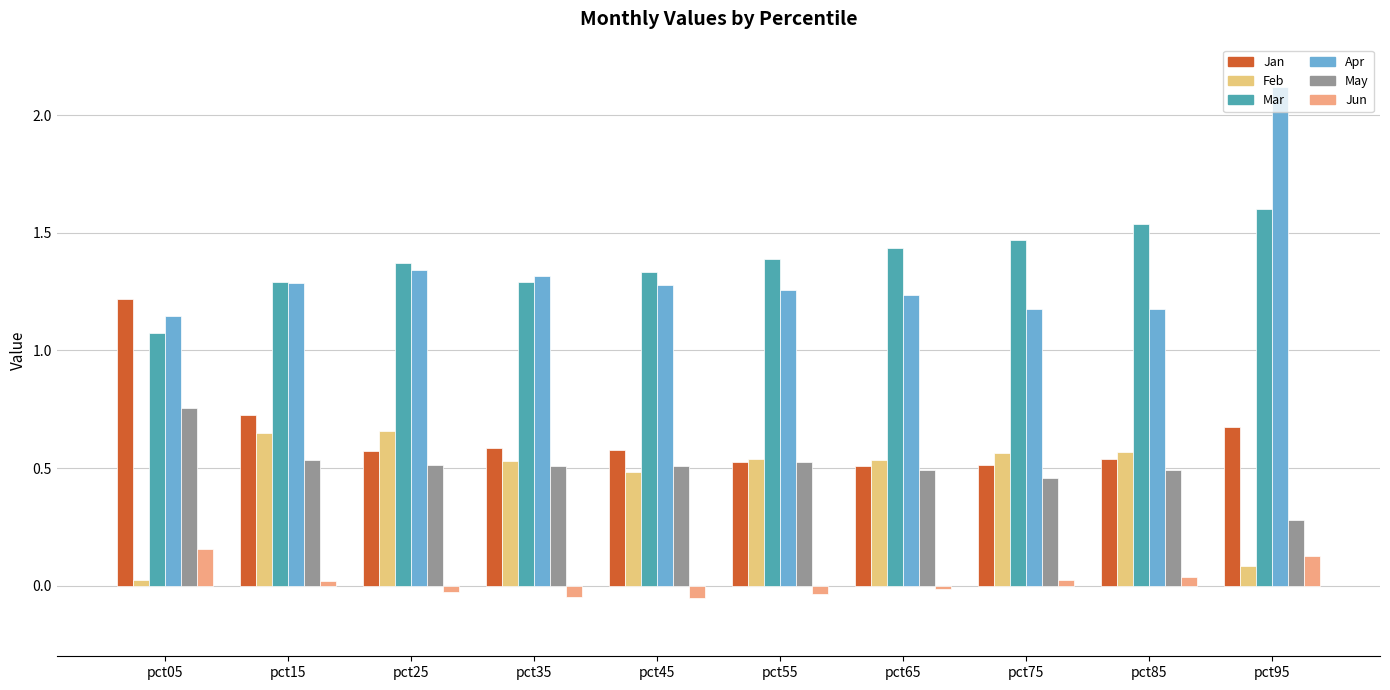

What is the value of the Mar bar at the 2nd from the left?

1.3